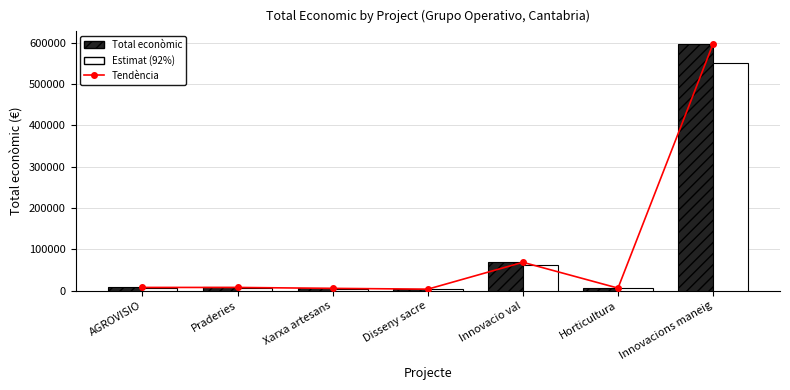

Reading left to right, what are all the values shown in this chart?

Tendència: AGROVISIO=8000.0	Praderies=7980.0	Xarxa artesans=5760.0	Disseny sacre=3840.0	Innovacio val=68803.0	Horticultura=6390.0	Innovacions maneig=597171.0
Total econòmic: AGROVISIO=8000.0	Praderies=7980.0	Xarxa artesans=5760.0	Disseny sacre=3840.0	Innovacio val=68803.0	Horticultura=6390.0	Innovacions maneig=597171.0
Estimat (92%): AGROVISIO=7360.0	Praderies=7341.6	Xarxa artesans=5299.2	Disseny sacre=3532.8	Innovacio val=63298.8	Horticultura=5878.8	Innovacions maneig=549397.3